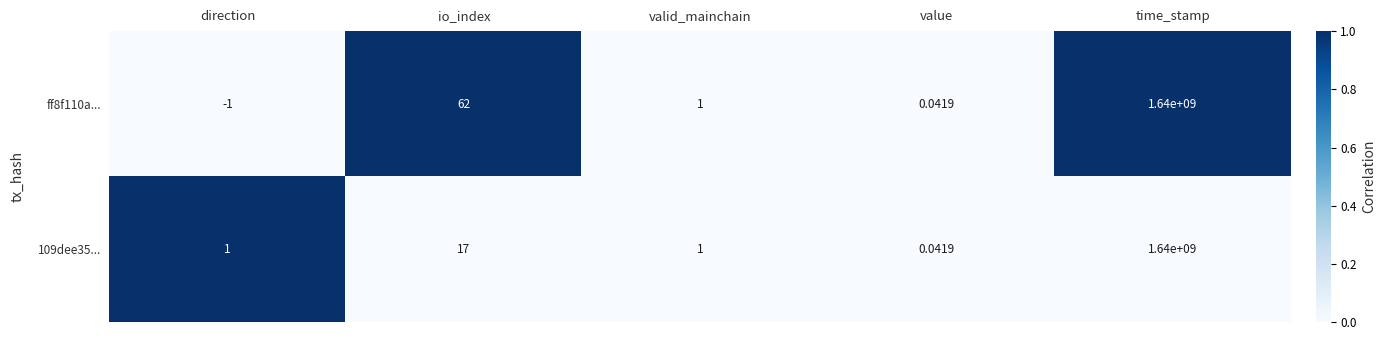

Where is ff8f110a... nearest to the value 819999999?

io_index